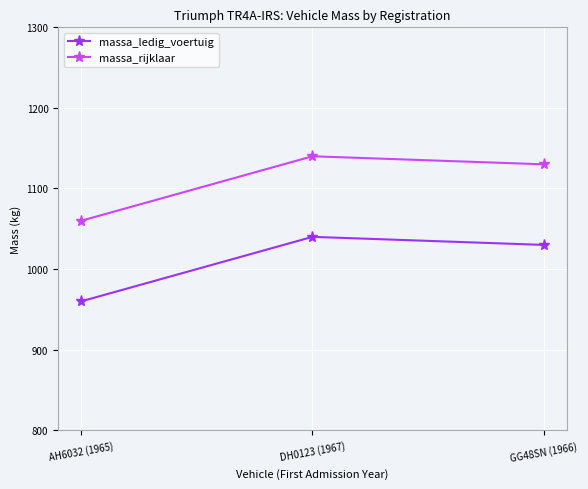

The value of massa_rijklaar at AH6032 (1965) is 1625. True or false?

False